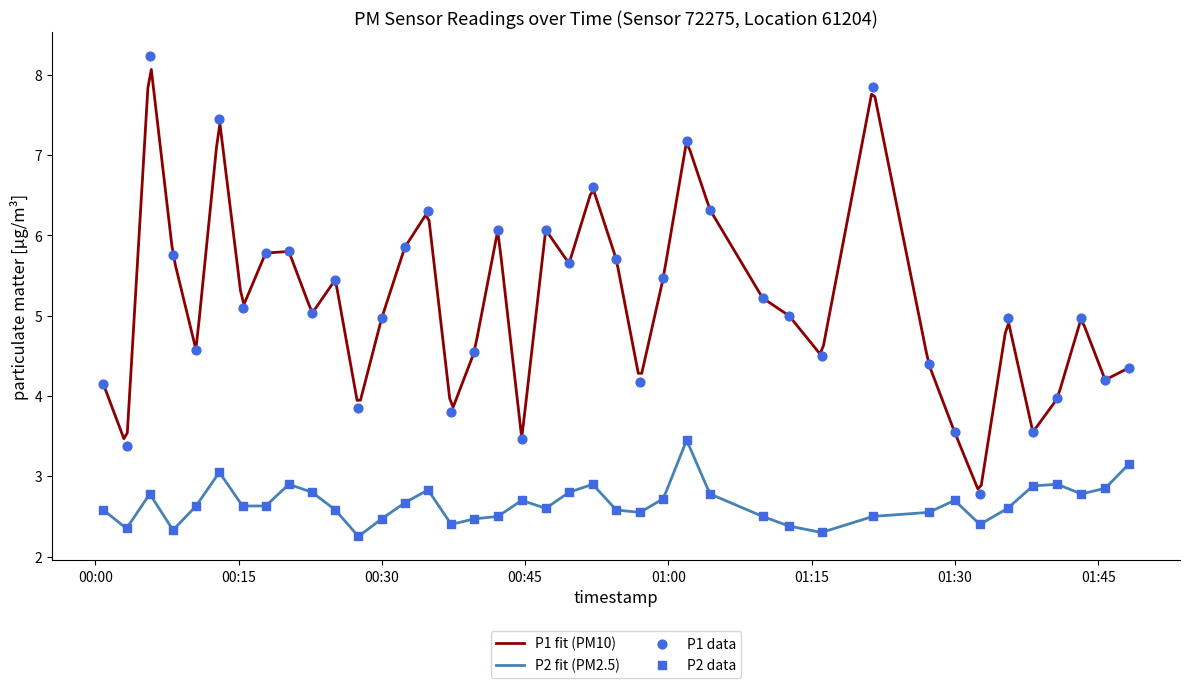

At how many categories does at least one series exceed 3?

39